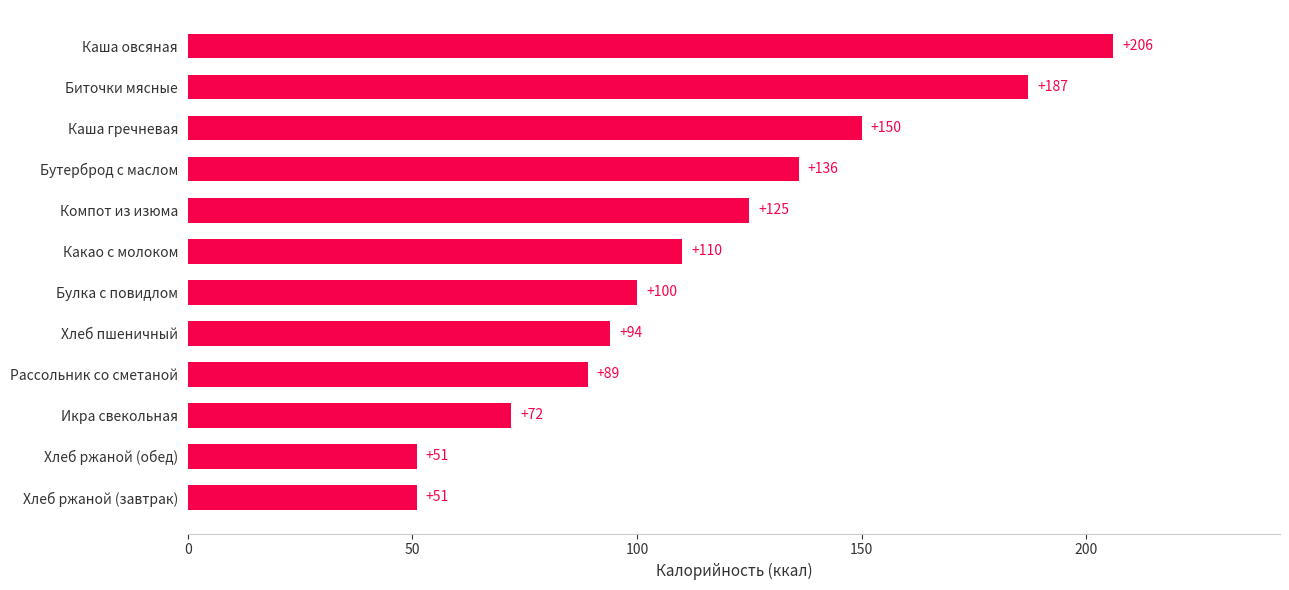

Reading top to bottom, extract all data points from this chart.

206	187	150	136	125	110	100	94	89	72	51	51